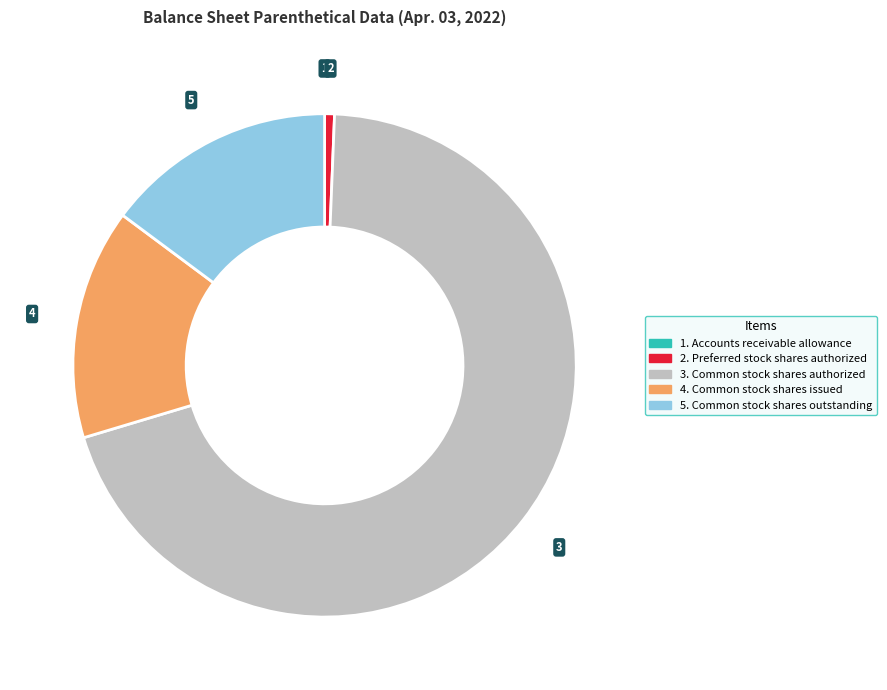

Is there any slice that represents more than half of the pie?

Yes